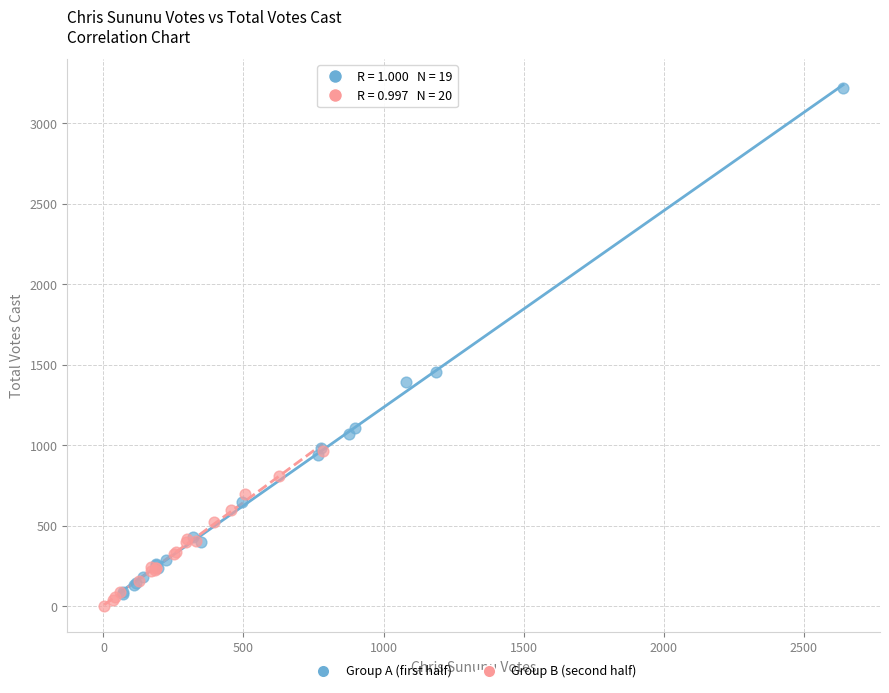

Which series contains the highest Y value?

Group A (first half)